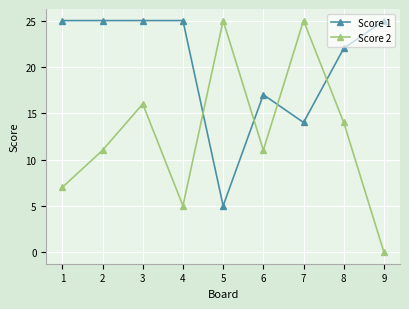

True or false: Score 1 and Score 2 intersect in this chart.

True